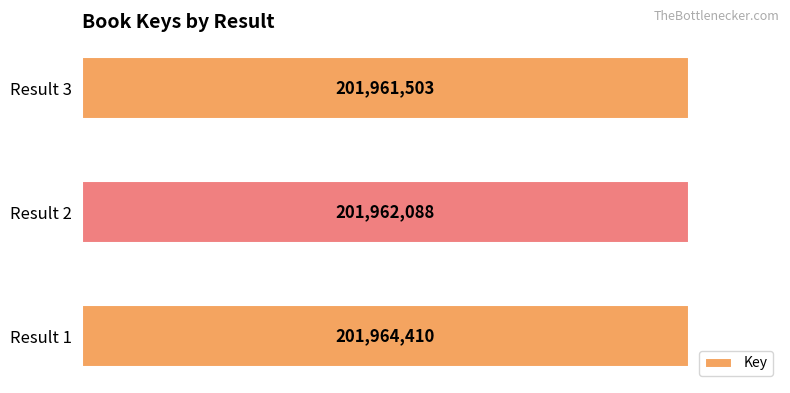

At which label is the value closest to 201962956?

Result 2